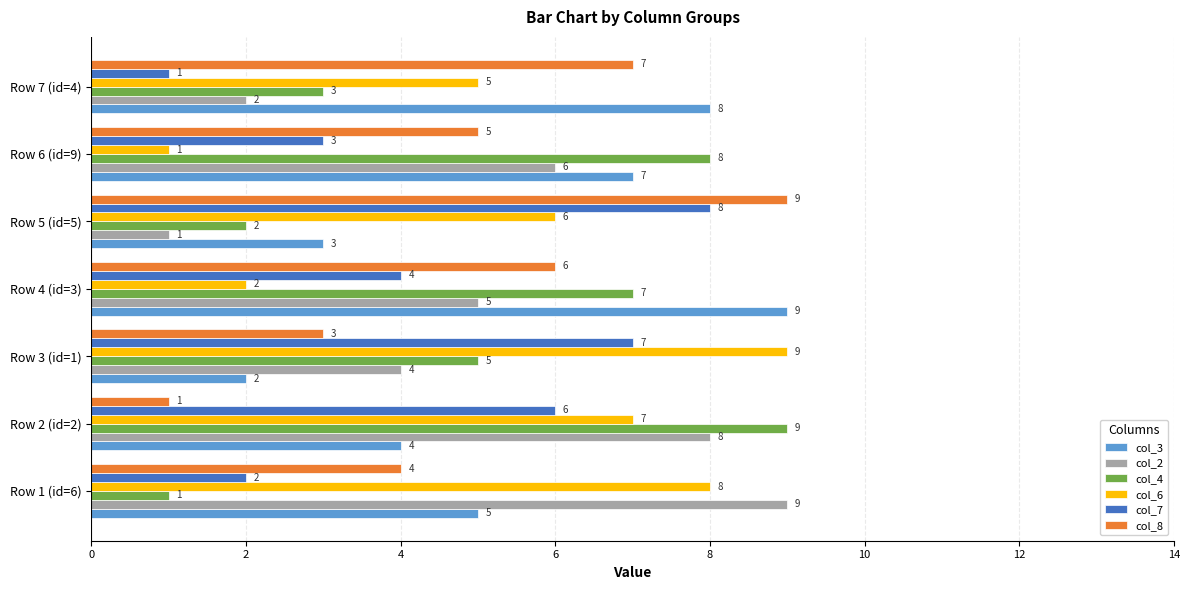

At which label is col_7 closest to 4?

Row 4 (id=3)